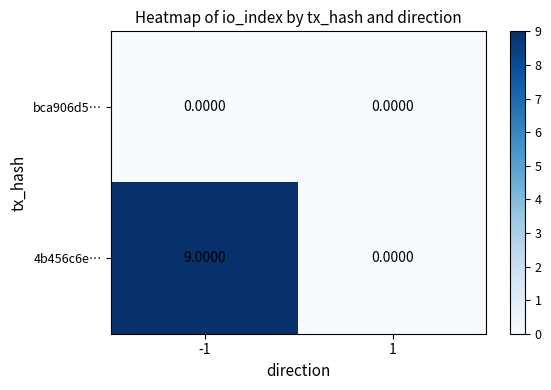

Which series changed the most between -1 and 1?

4b456c6e…